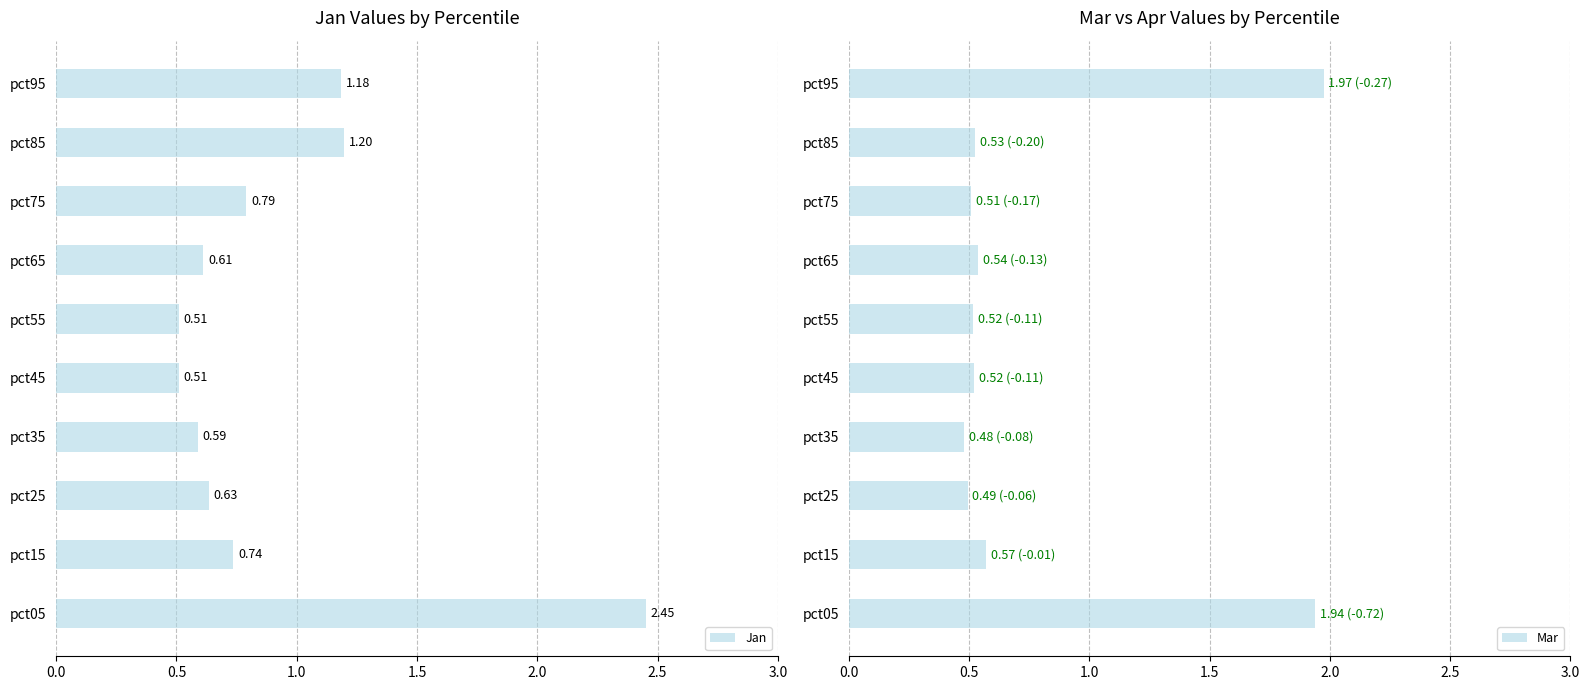

Which series has the largest total across all categories?

Jan